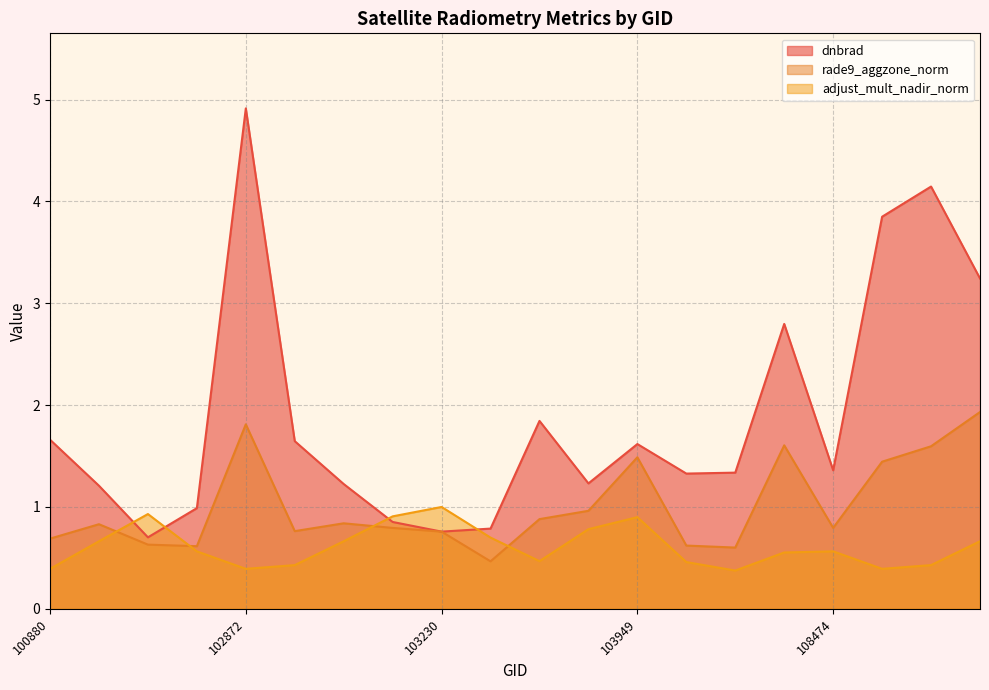

Reading left to right, extract all data points from this chart.

dnbrad: 100880=1.7	101006=1.2	102623=0.7	102864=1.0	102872=4.9	102984=1.6	102993=1.2	103112=0.9	103230=0.8	103349=0.8	103587=1.8	103713=1.2	103949=1.6	104181=1.3	107762=1.3	107774=2.8	108474=1.4	108486=3.8	108650=4.1	108662=3.2
rade9_aggzone_norm: 100880=0.7	101006=0.8	102623=0.6	102864=0.6	102872=1.8	102984=0.8	102993=0.8	103112=0.8	103230=0.8	103349=0.5	103587=0.9	103713=1.0	103949=1.5	104181=0.6	107762=0.6	107774=1.6	108474=0.8	108486=1.4	108650=1.6	108662=1.9
adjust_mult_nadir_norm: 100880=0.4	101006=0.7	102623=0.9	102864=0.6	102872=0.4	102984=0.4	102993=0.7	103112=0.9	103230=1.0	103349=0.7	103587=0.5	103713=0.8	103949=0.9	104181=0.5	107762=0.4	107774=0.6	108474=0.6	108486=0.4	108650=0.4	108662=0.7